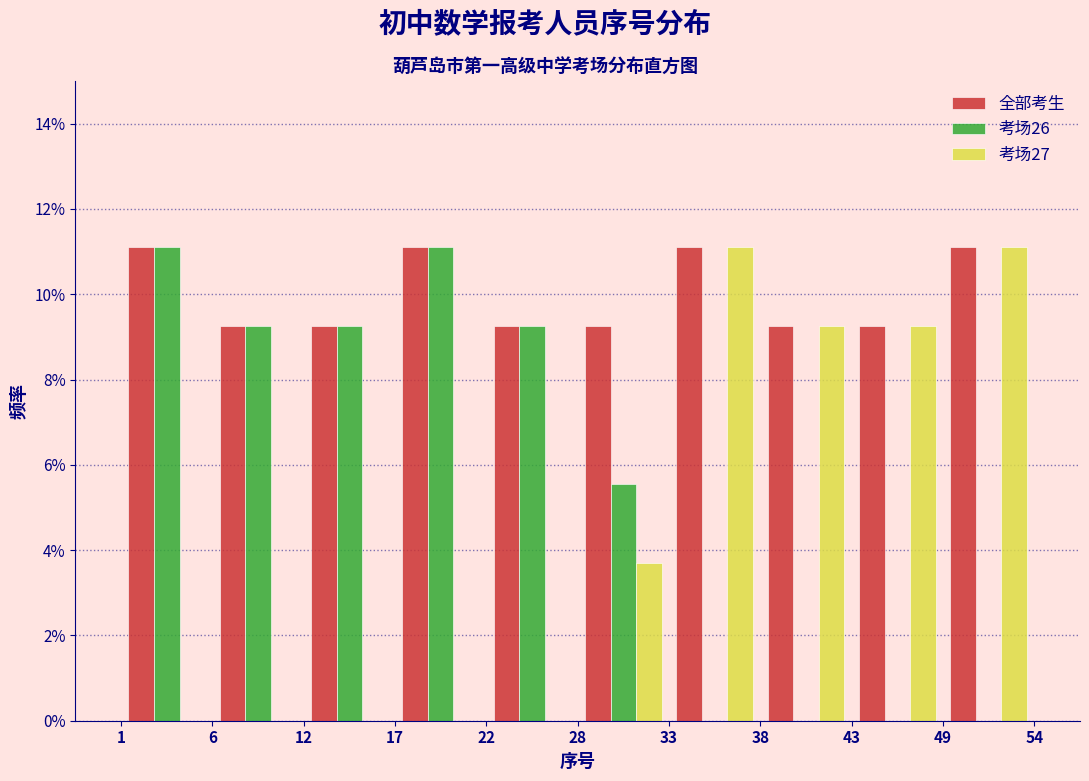

Reading left to right, list every range on the x-axis with the height of the bar of each series over it. The values are not printed on the chart, so give them approximately, as read against the axis.

1 to 6: 全部考生=11.2	考场26=11.2	考场27=0
6 to 12: 全部考生=9.2	考场26=9.2	考场27=0
12 to 17: 全部考生=9.2	考场26=9.2	考场27=0
17 to 22: 全部考生=11.2	考场26=11.2	考场27=0
22 to 28: 全部考生=9.2	考场26=9.2	考场27=0
28 to 33: 全部考生=9.2	考场26=5.6	考场27=3.8
33 to 38: 全部考生=11.2	考场26=0	考场27=11.2
38 to 43: 全部考生=9.2	考场26=0	考场27=9.2
43 to 49: 全部考生=9.2	考场26=0	考场27=9.2
49 to 54: 全部考生=11.2	考场26=0	考场27=11.2